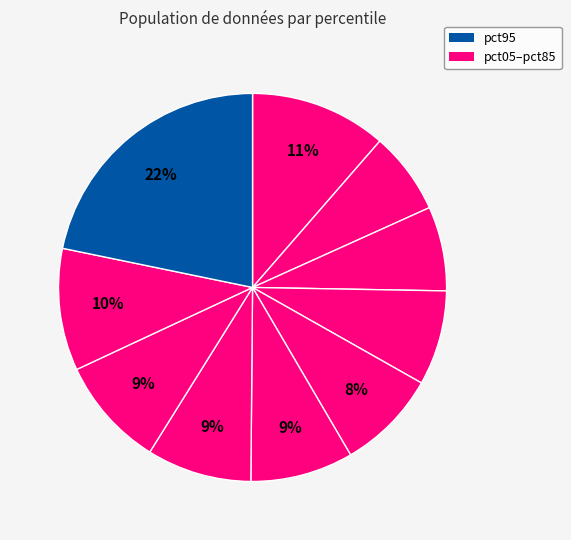

To the nearest percent, what is the difference between the largest and smallest slice percentages?

15%